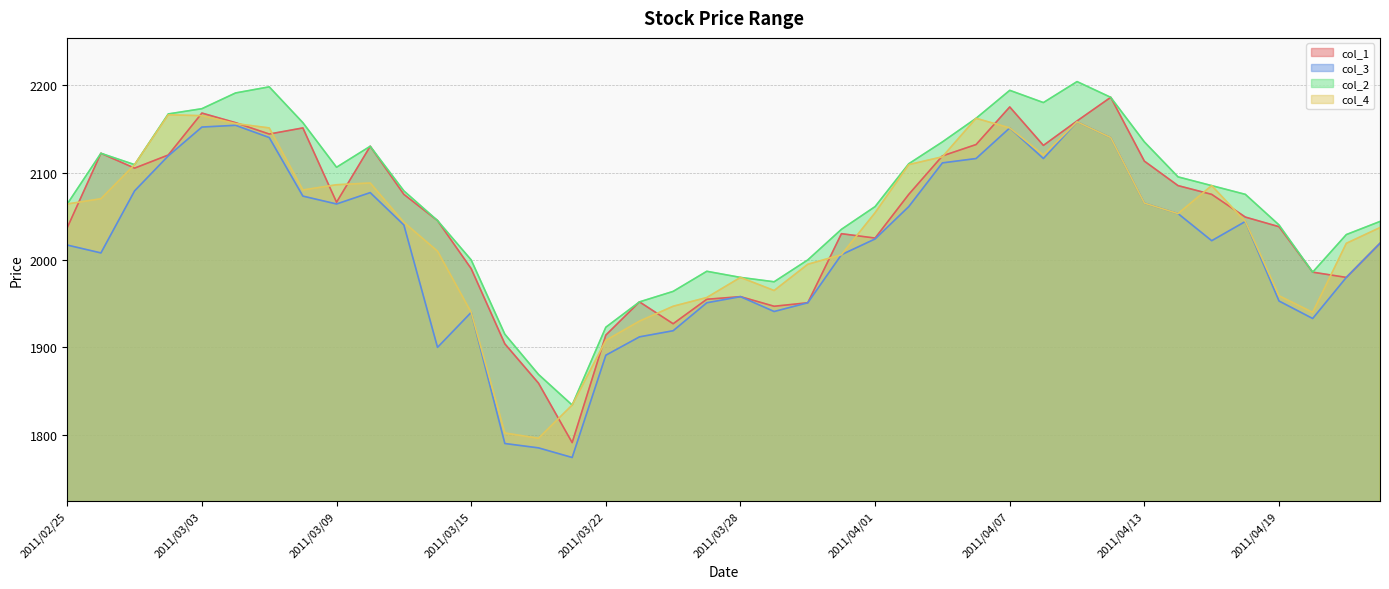

What is the sum of the col_2 values at 2011/04/11 and 2011/03/04?

4395